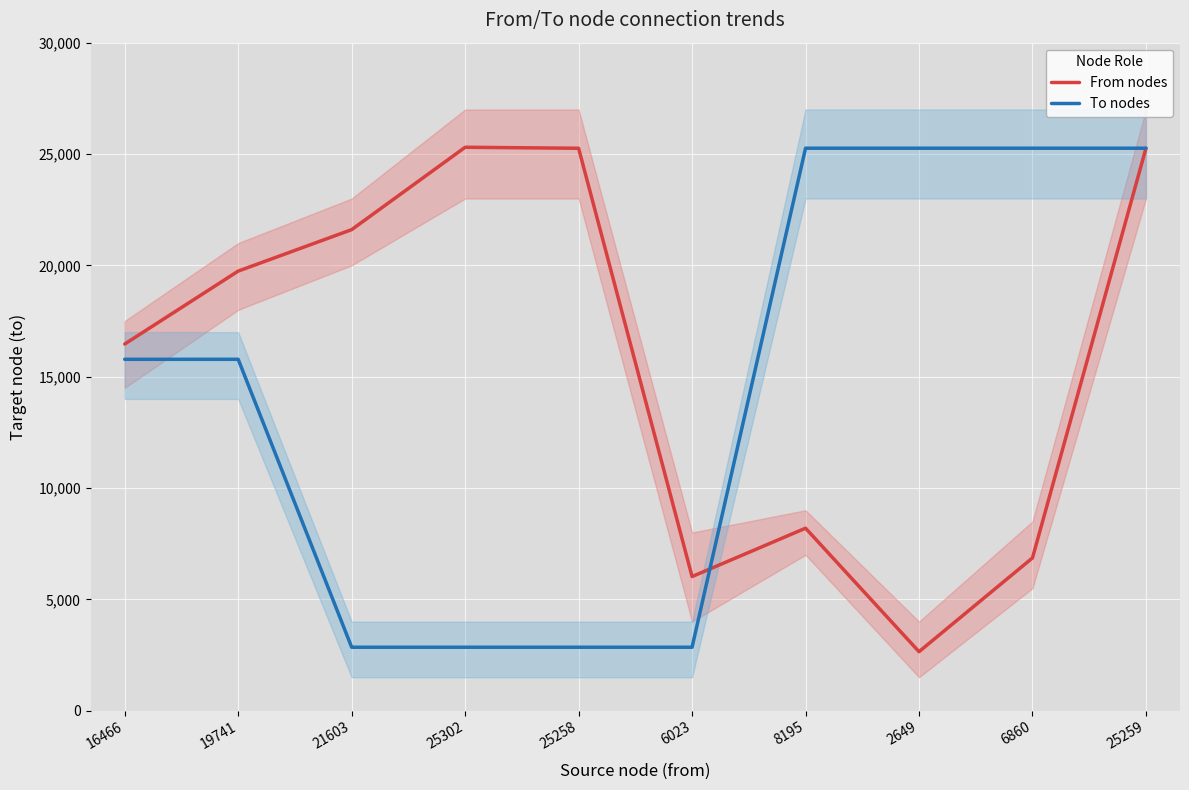

The To nodes series shows 2849 at 6023. True or false?

True